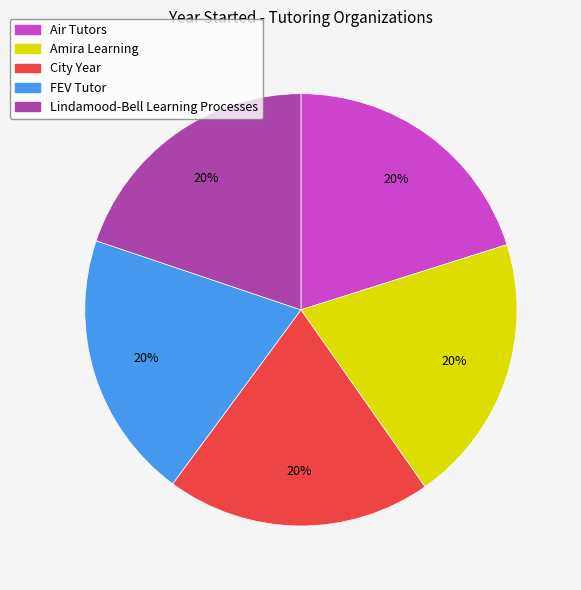

What is the ratio of the value at Air Tutors to the value at Lindamood-Bell Learning Processes?

1.0